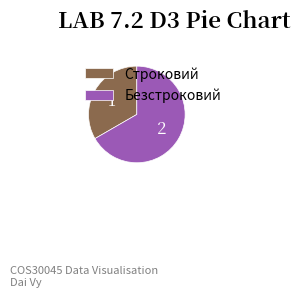

Which slice is the largest?

Безстроковий